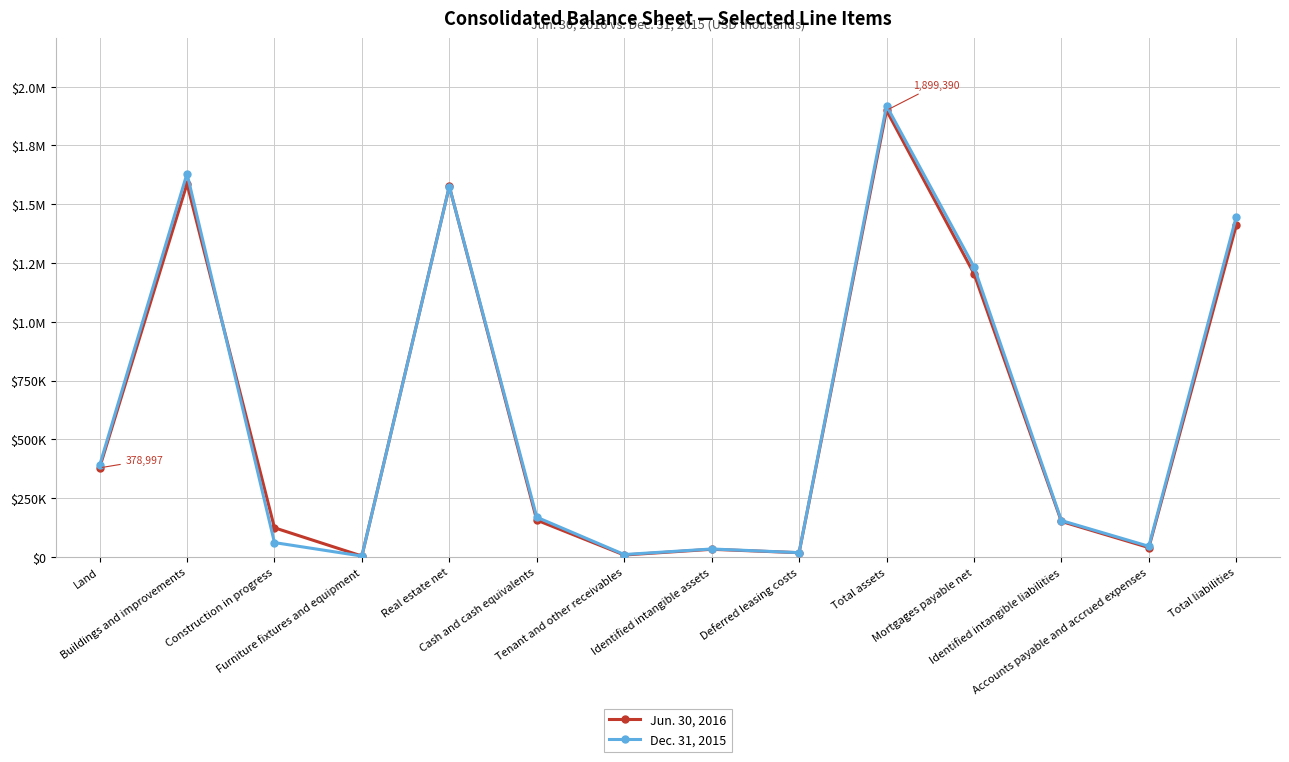

Does the chart have visible grid lines?

Yes